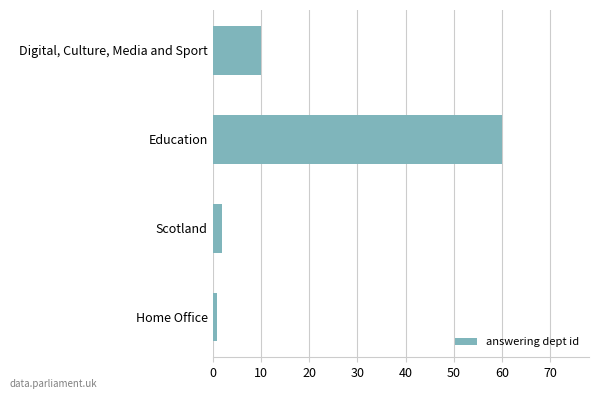

Count the number of data series in this chart.

1